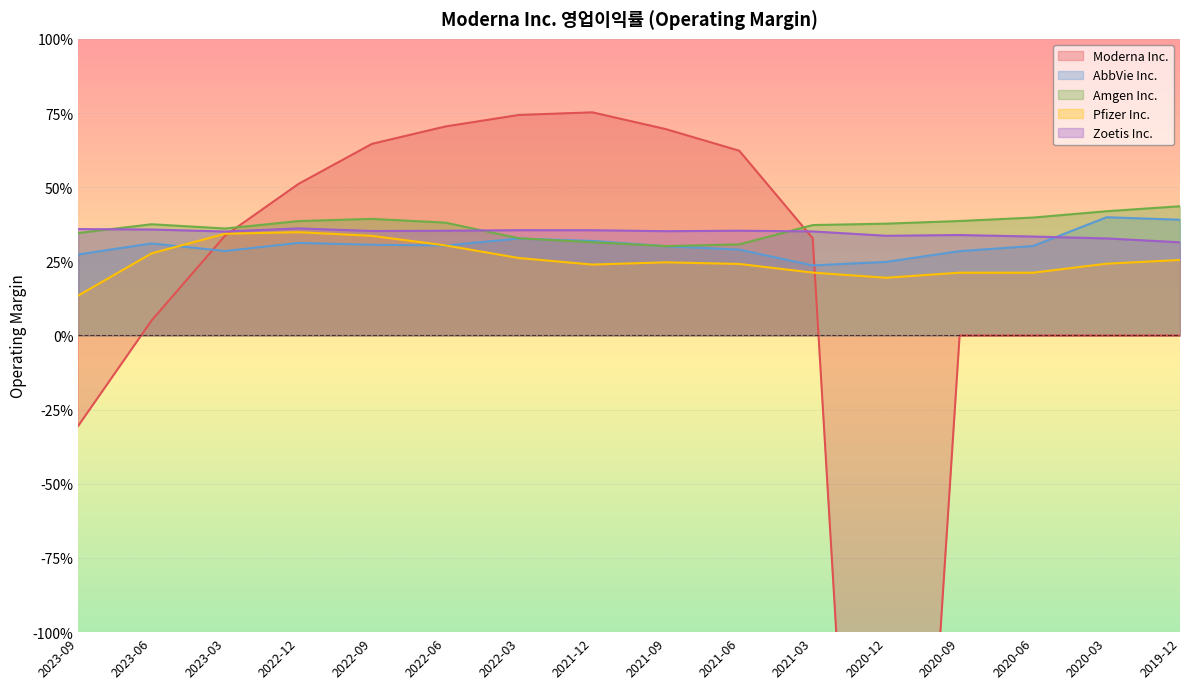

How many interior local valleys does the Moderna Inc. series have?

1